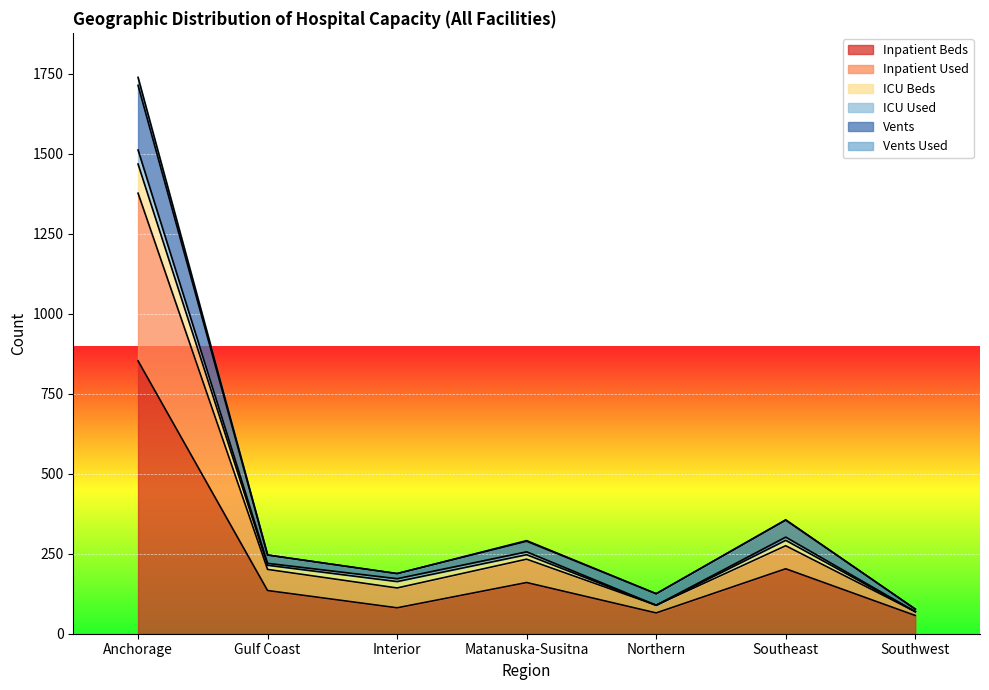

What is the label of the 1st point from the left?

Anchorage